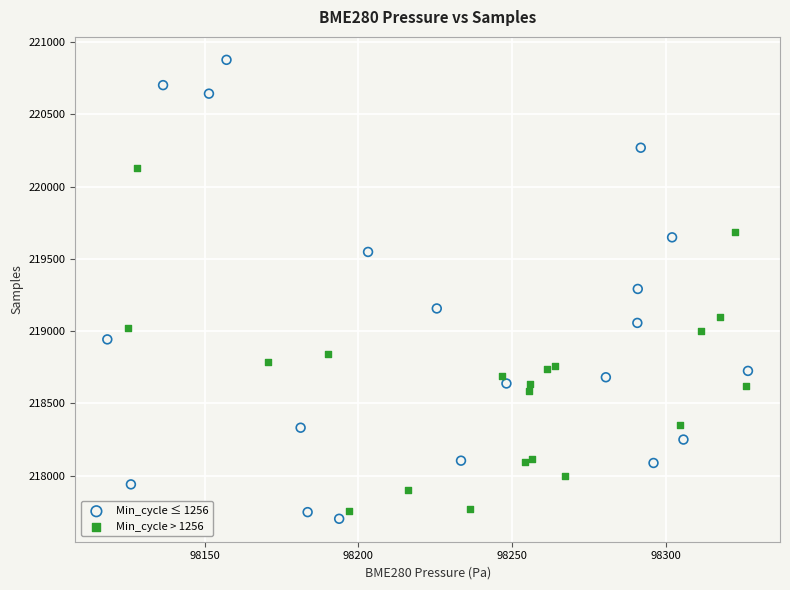

Which series reaches the maximum Y coordinate?

Min_cycle ≤ 1256